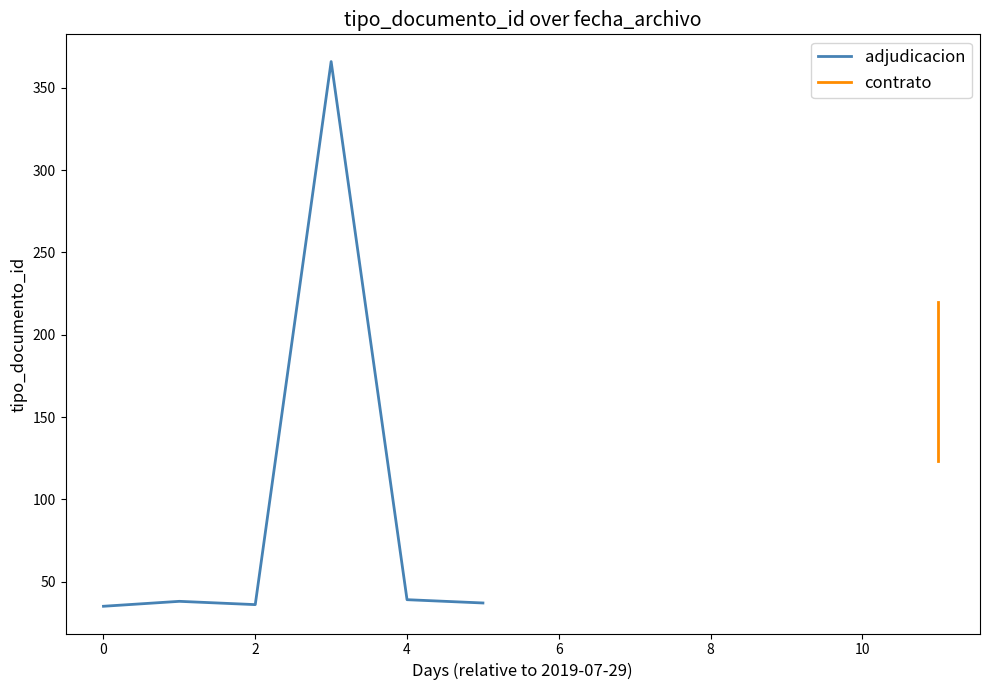

What is the difference between the maximum and minimum values?

331